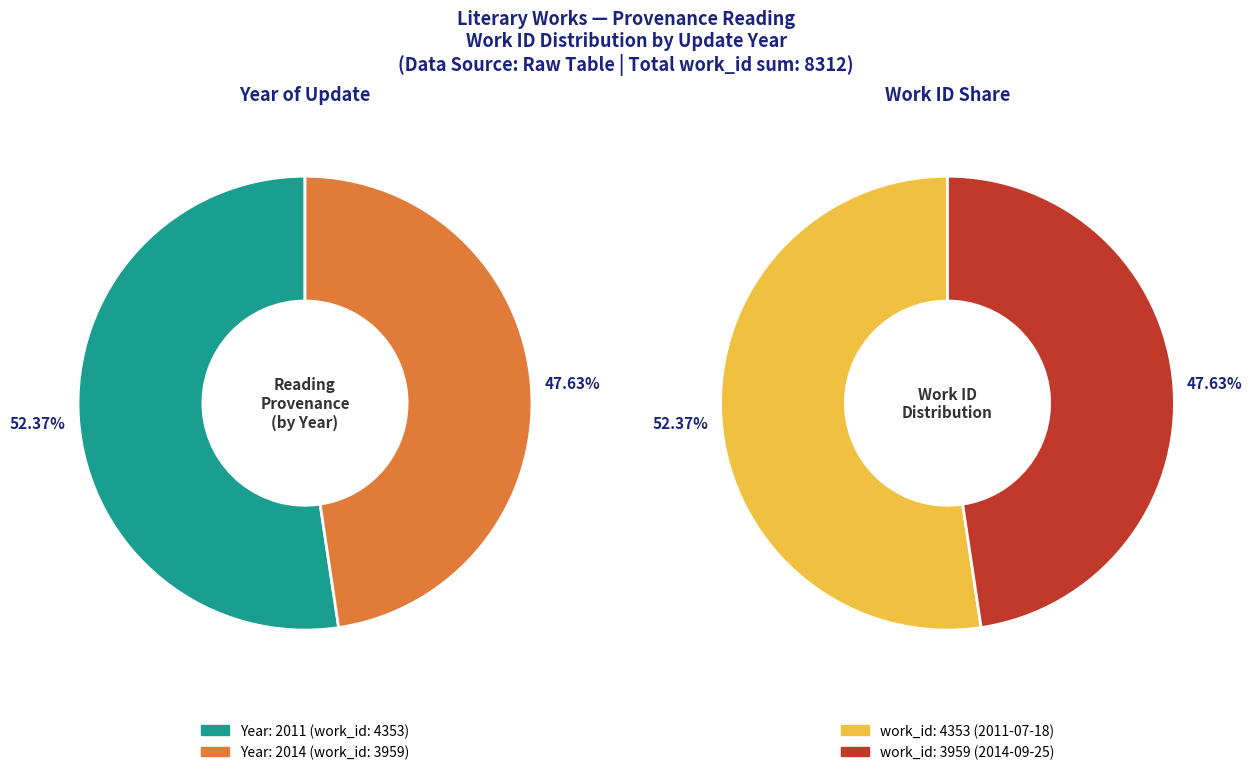

What is the ratio of the value at Reading (work_id: 3959) to the value at Reading (work_id: 4353)?

0.9